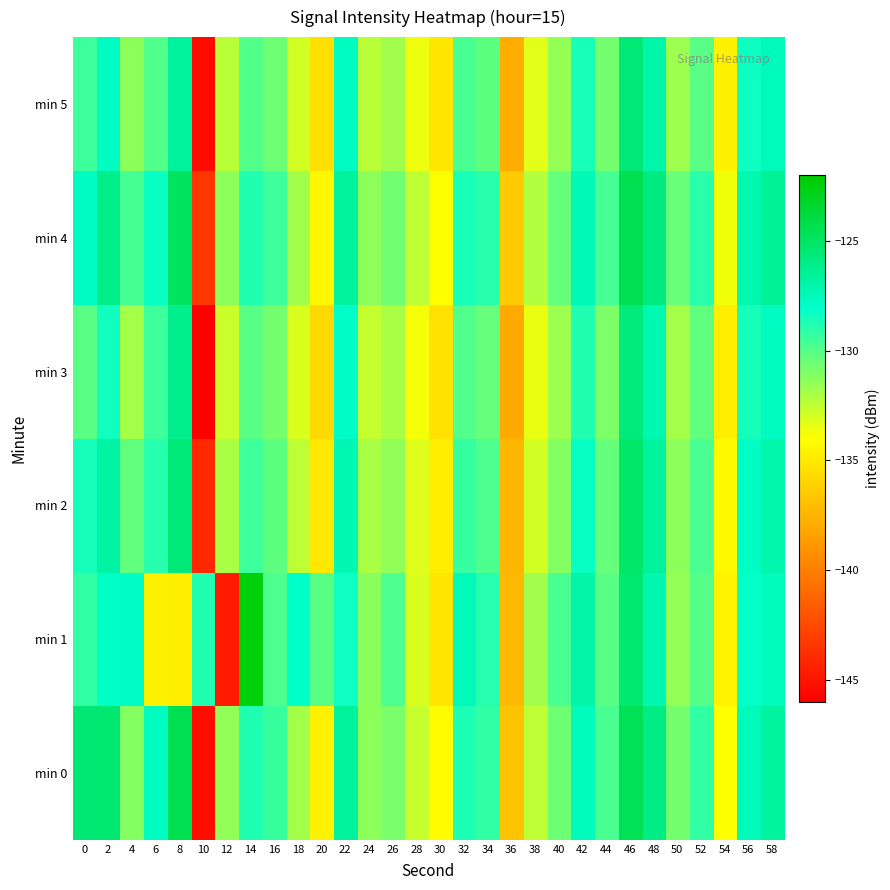

Which label corresponds to the smallest value in the chart?

10